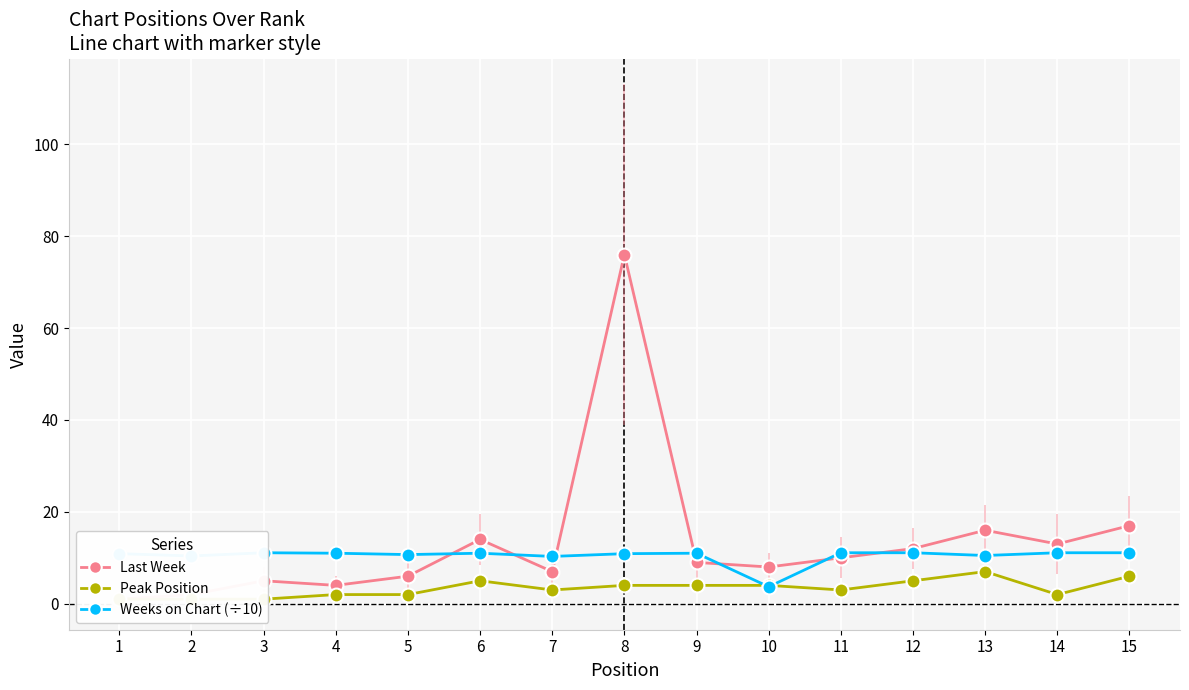

Rank the series by their maximum value, from highest to lowest.

Last Week, Weeks on Chart (÷10), Peak Position